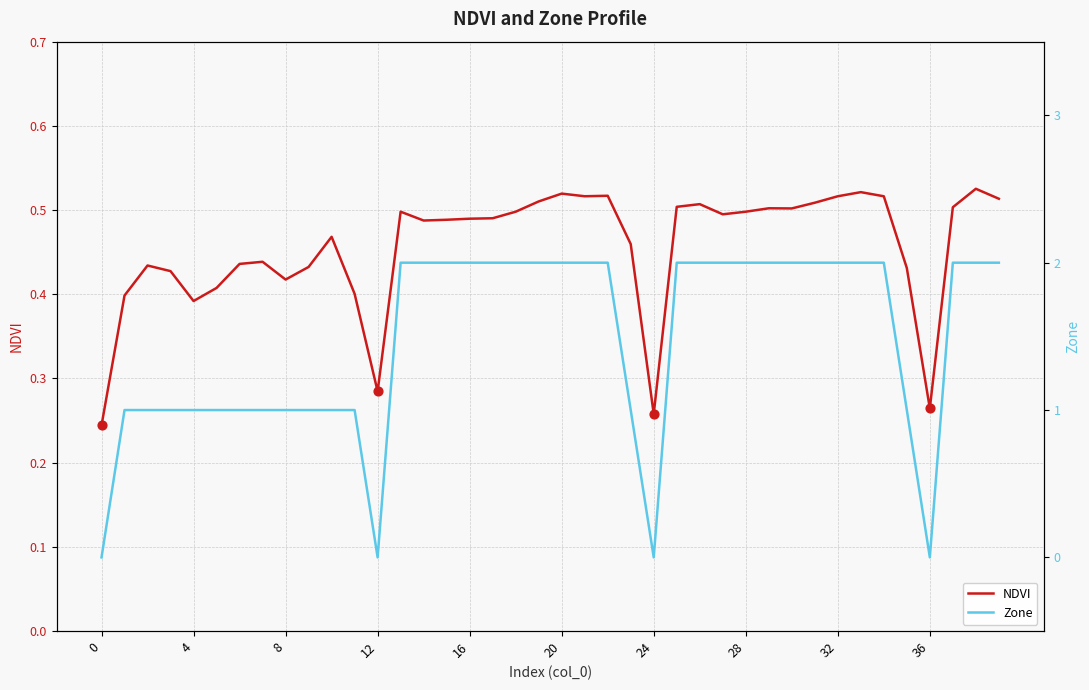

Which series reaches the maximum Y coordinate?

Zone